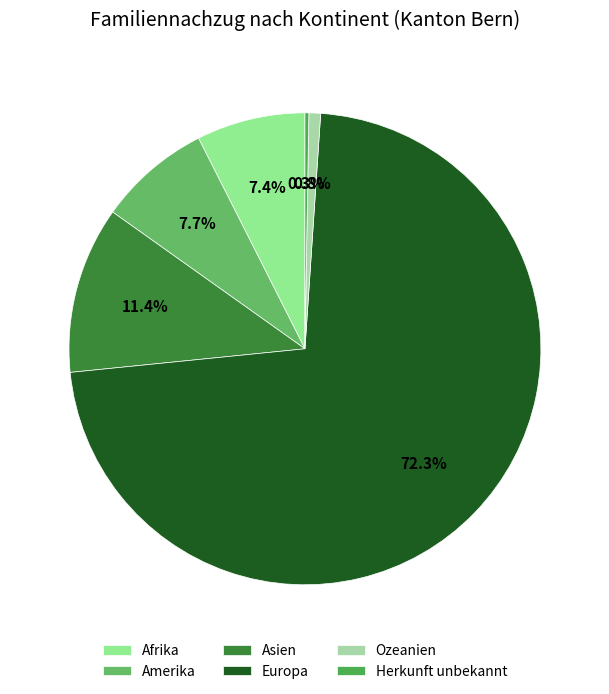

Is there any slice that represents more than half of the pie?

Yes